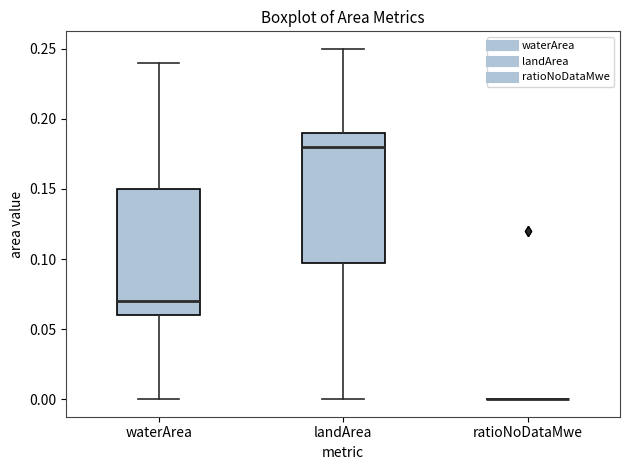

Reading left to right, transcribe this box plot: for each box, give where its median line is, the range the box spans, and where its two whiskers end, as read against the y-axis. The values are not printed on the chart, so give them approximately, as read against the axis.

waterArea: median 0.07, box 0.06 to 0.15, whiskers 0.00 to 0.24
landArea: median 0.18, box 0.10 to 0.19, whiskers 0.00 to 0.25
ratioNoDataMwe: box collapsed to a line at 0.00, whiskers 0.00 to 0.00